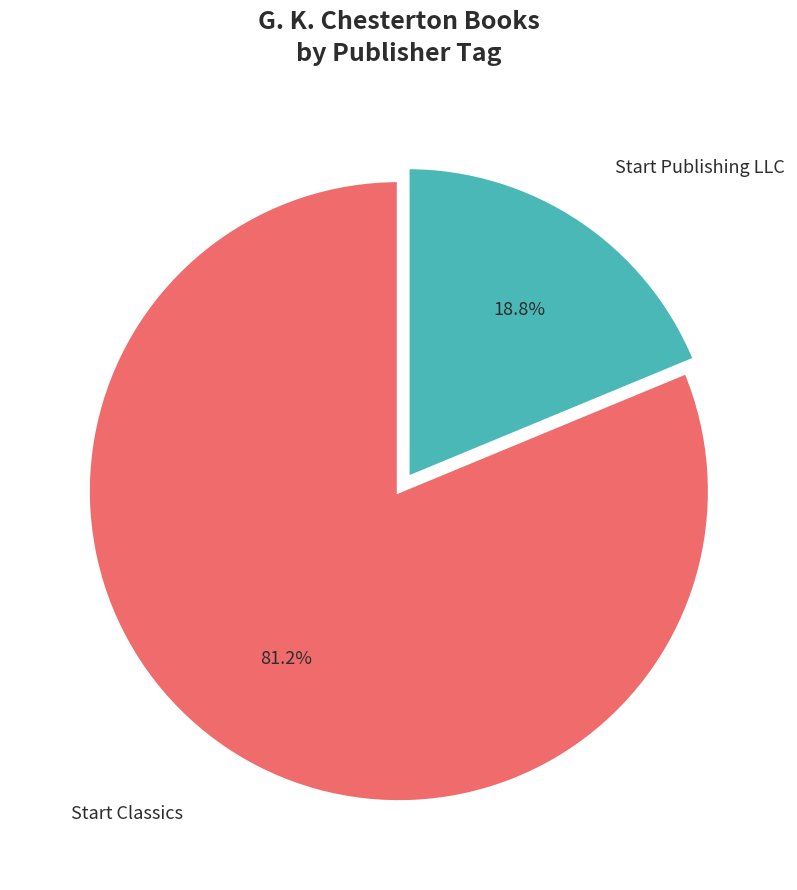

Is there a majority slice in this chart?

Yes